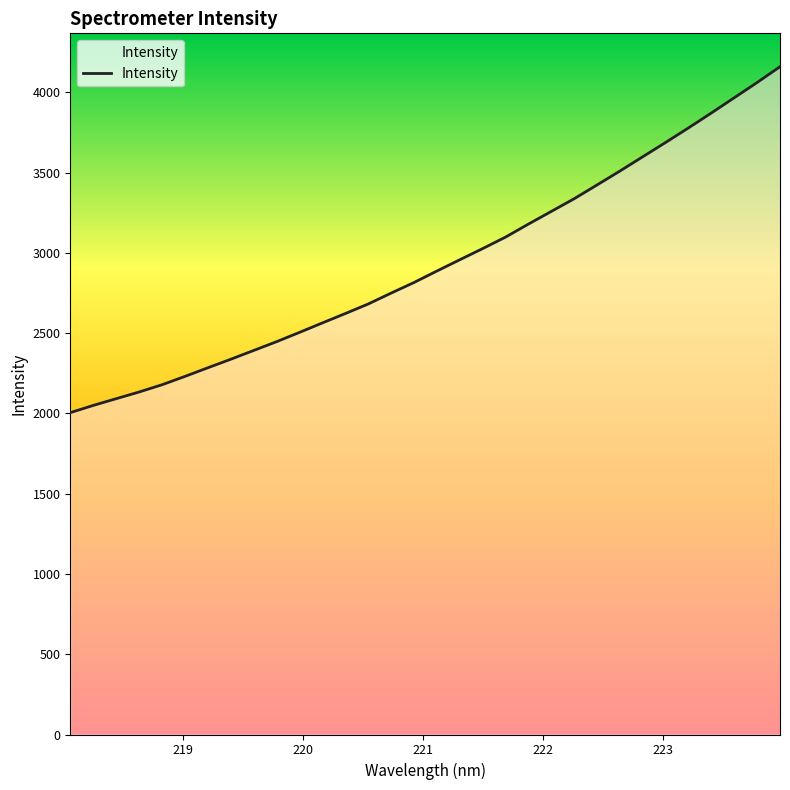

What is the difference between the maximum and minimum values?

2155.0